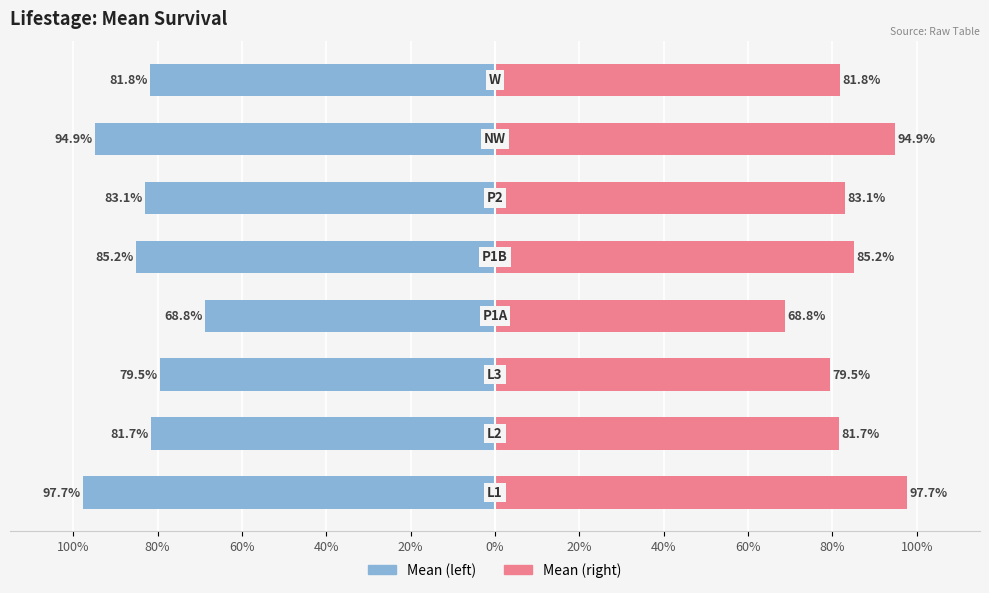

What is the sum of all mean (blue) values?

-6.7